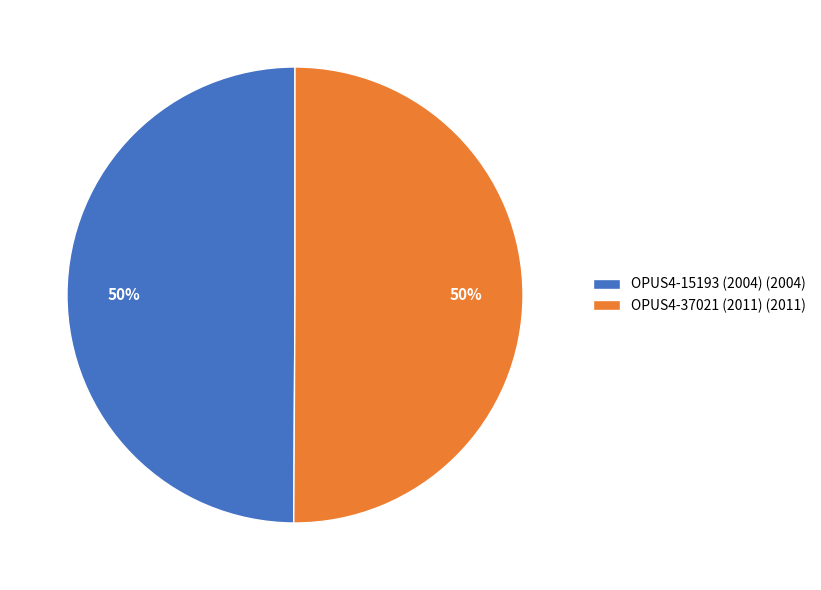

To the nearest percent, what portion does OPUS4-15193 (2004) (2004) represent?

50%